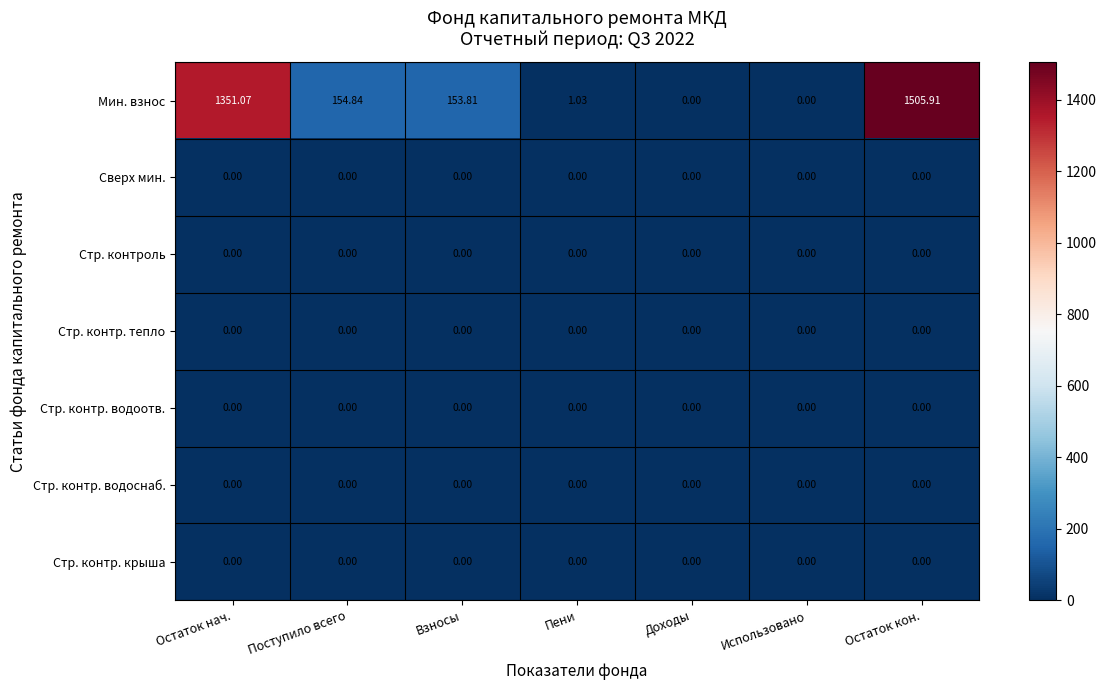

Which label corresponds to the largest value in the chart?

Остаток кон.